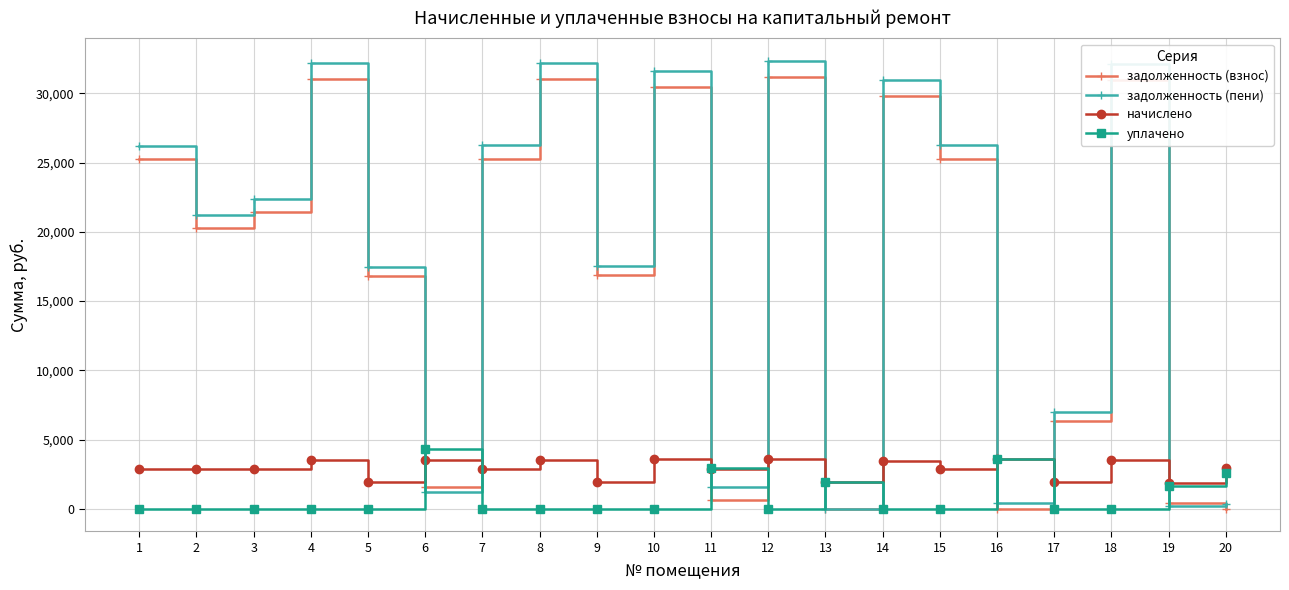

What are all the series names shown in the legend?

задолженность (взнос), задолженность (пени), начислено, уплачено